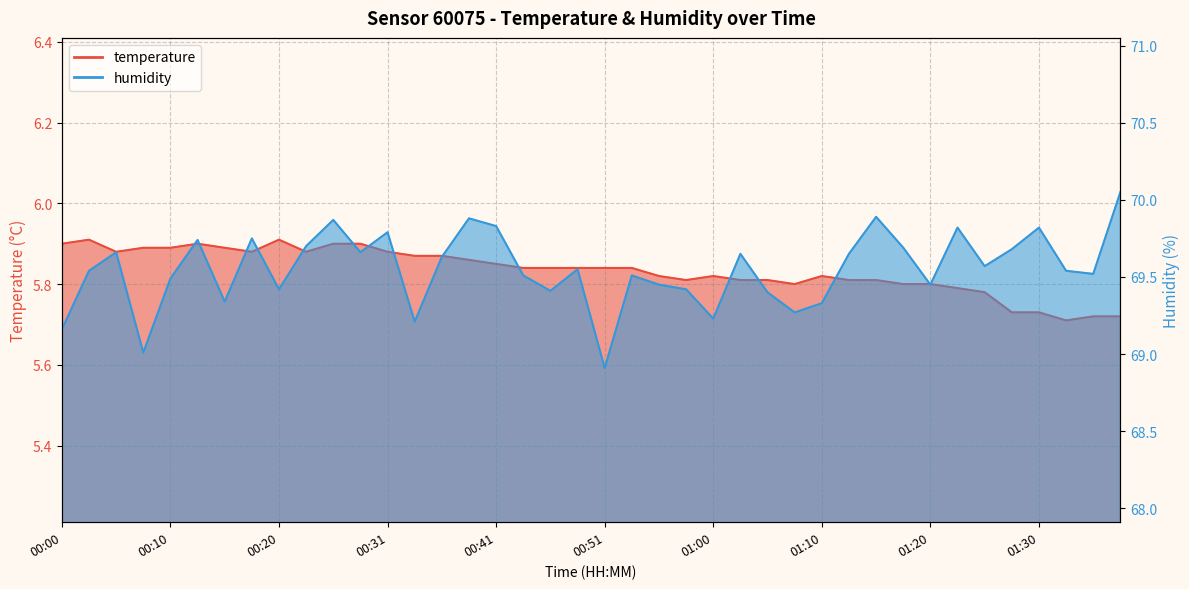

True or false: temperature has a value of 5.8 at 01:10.

True